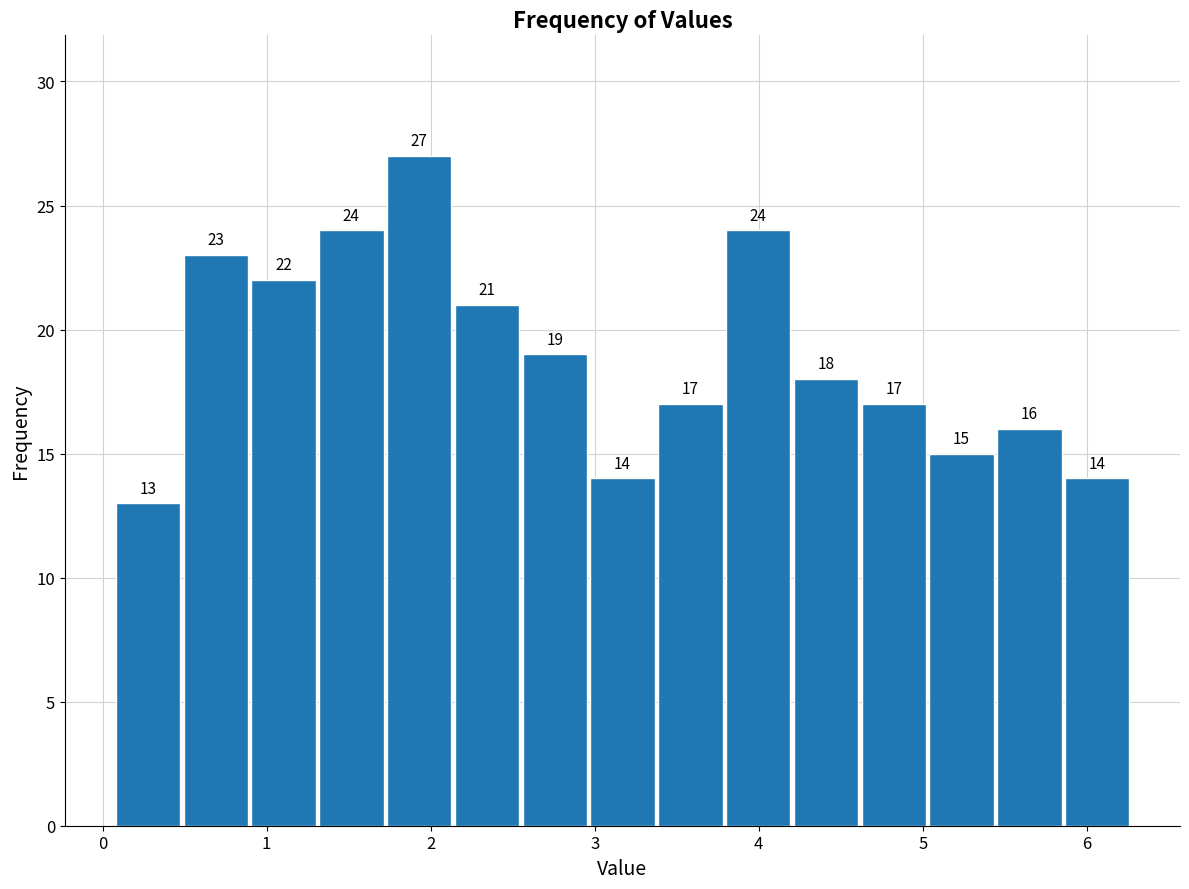

Reading left to right, transcribe this chart: for each bar, give the range it covers on the x-axis and its height. The bar edges are not printed on the chart, so give them approximately, as read against the axis.

0.1 to 0.5: 13
0.5 to 0.9: 23
0.9 to 1.3: 22
1.3 to 1.7: 24
1.7 to 2.1: 27
2.1 to 2.6: 21
2.6 to 3.0: 19
3.0 to 3.4: 14
3.4 to 3.8: 17
3.8 to 4.2: 24
4.2 to 4.6: 18
4.6 to 5.0: 17
5.0 to 5.4: 15
5.4 to 5.9: 16
5.9 to 6.3: 14